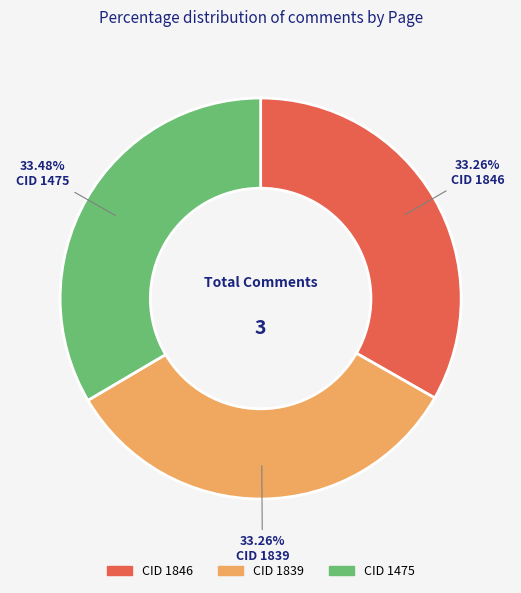

Is there a majority slice in this chart?

No